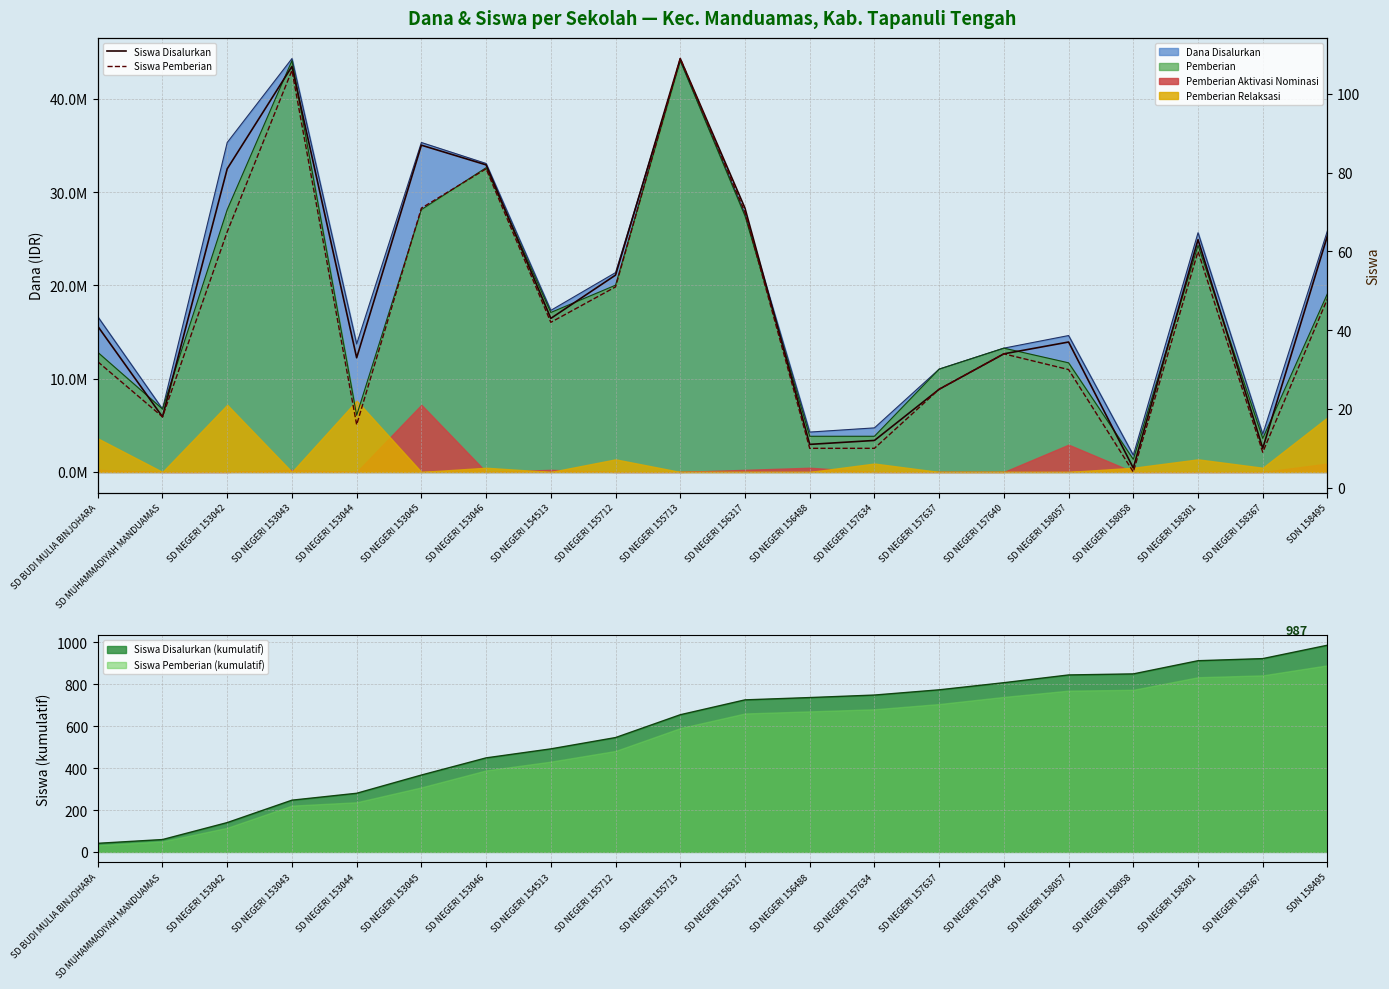

At which category is the sum across all series the highest?

SD NEGERI 155713